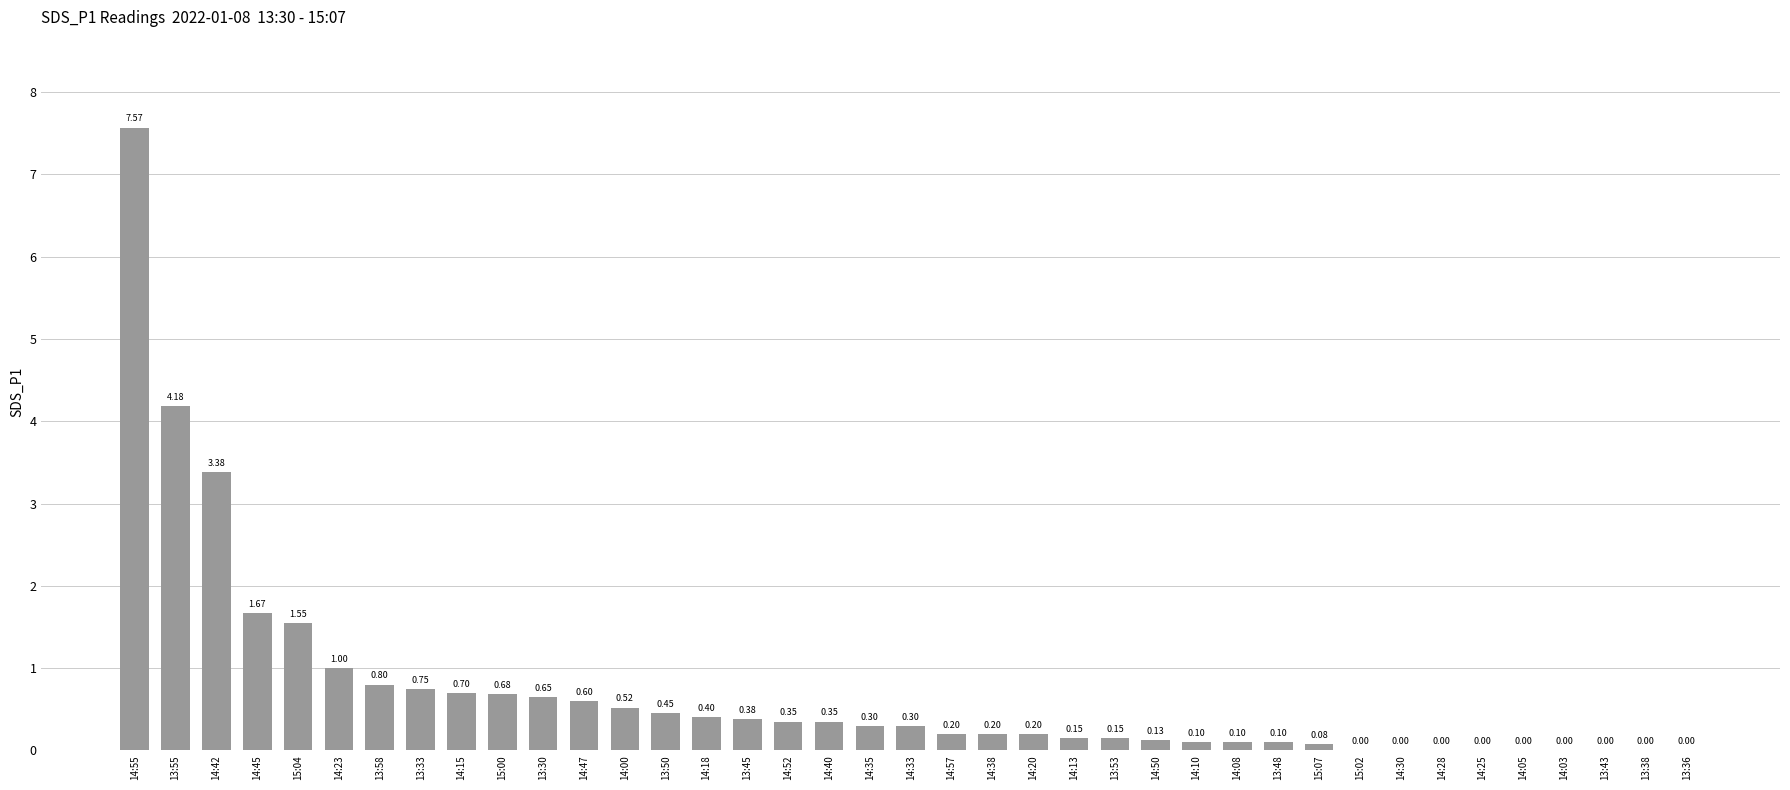

What is the change in value from 13:48 to 14:03?

-0.1